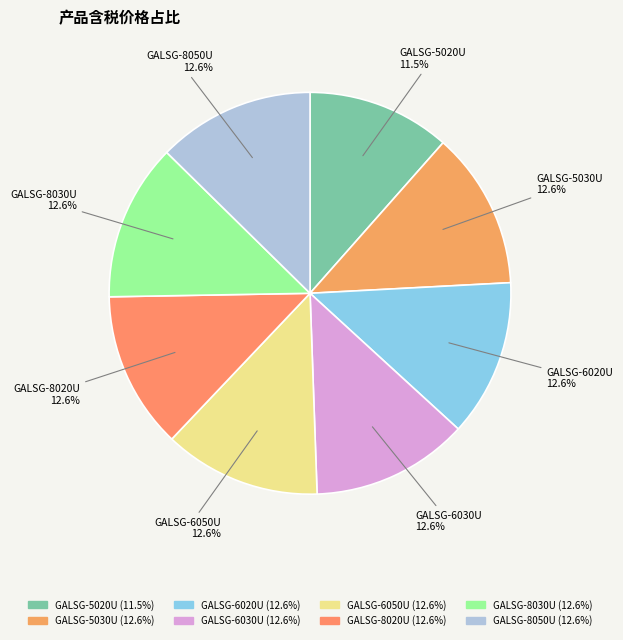

Which slice is the smallest?

GALSG-5020U